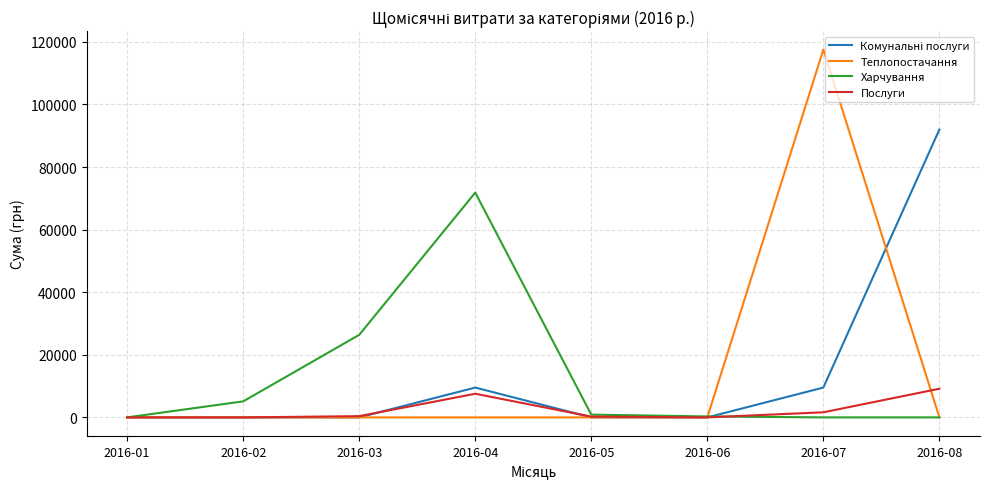

True or false: Теплопостачання has a value of 0.0 at 2016-08.

True